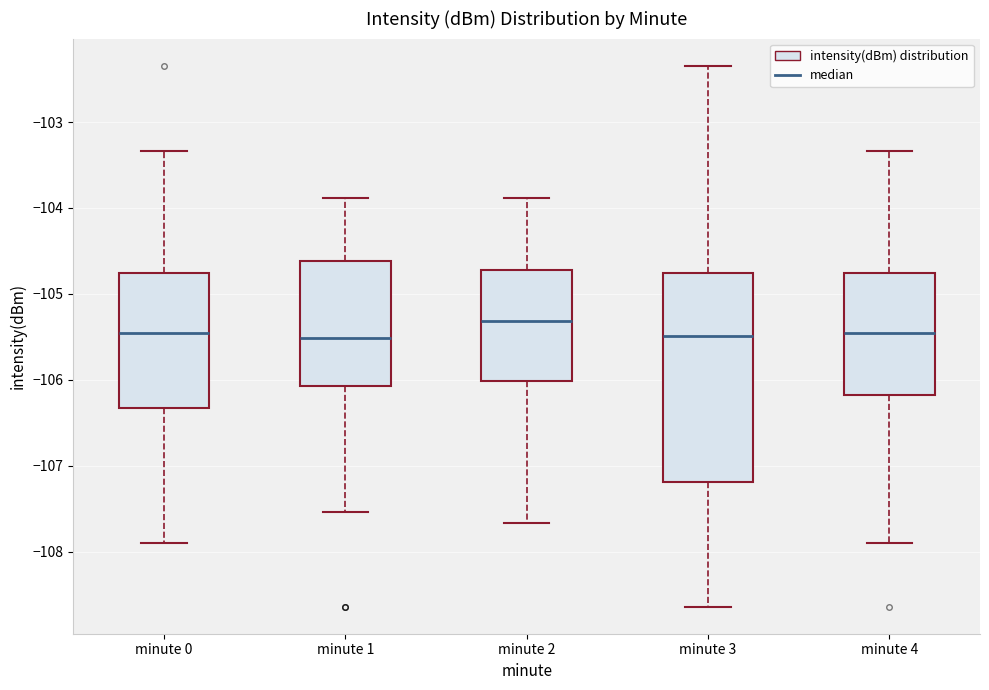

Comparing the boxes themselves (not the whiskers), which one is the tallest?

minute 3